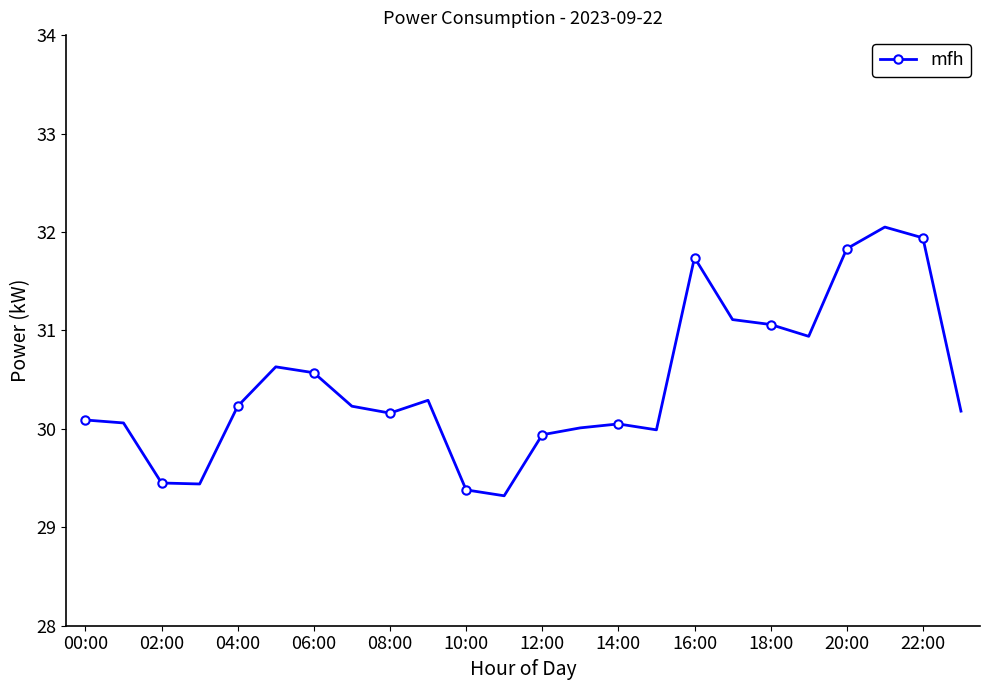

What is the value of the 9th point from the left?

30.2